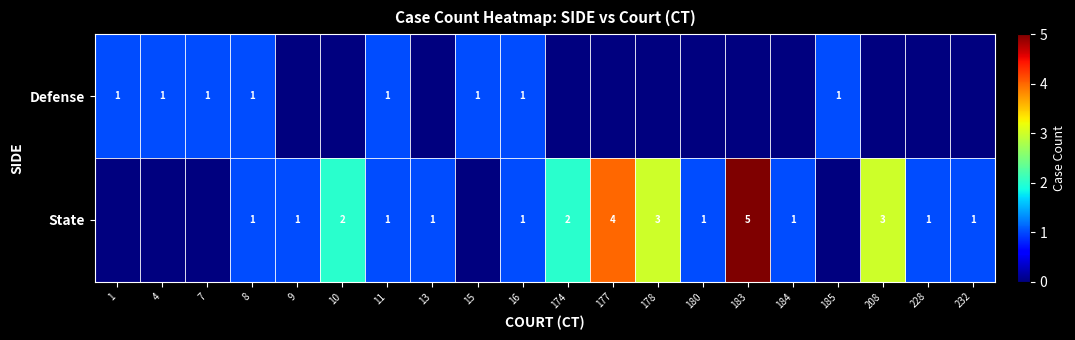

At how many categories does at least one series exceed 2?

4